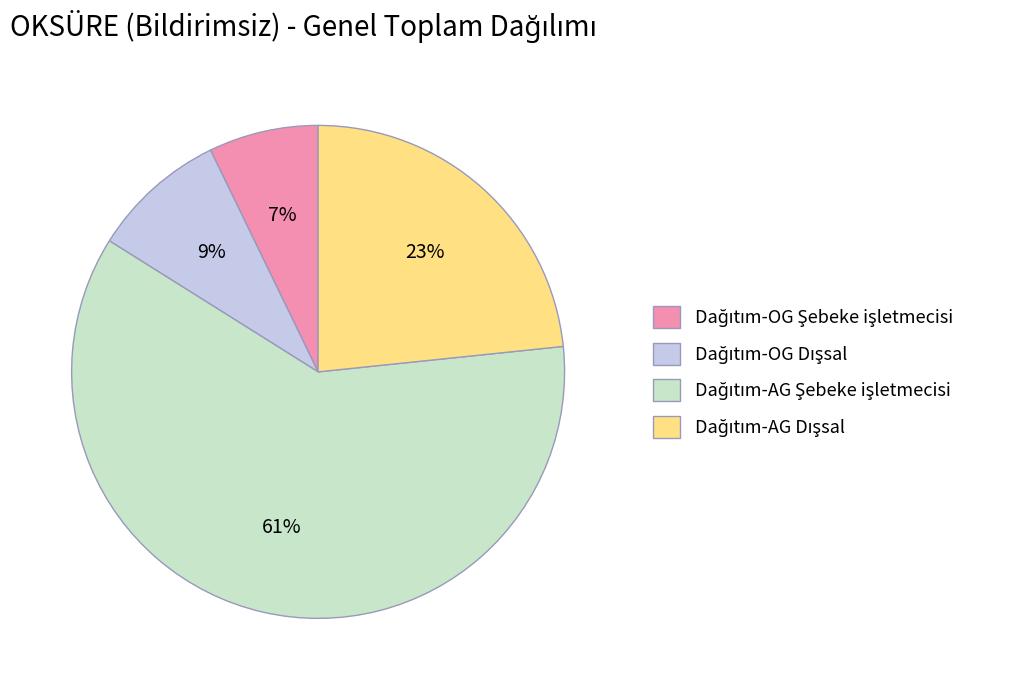

To the nearest percent, what is the average slice percentage?

25%